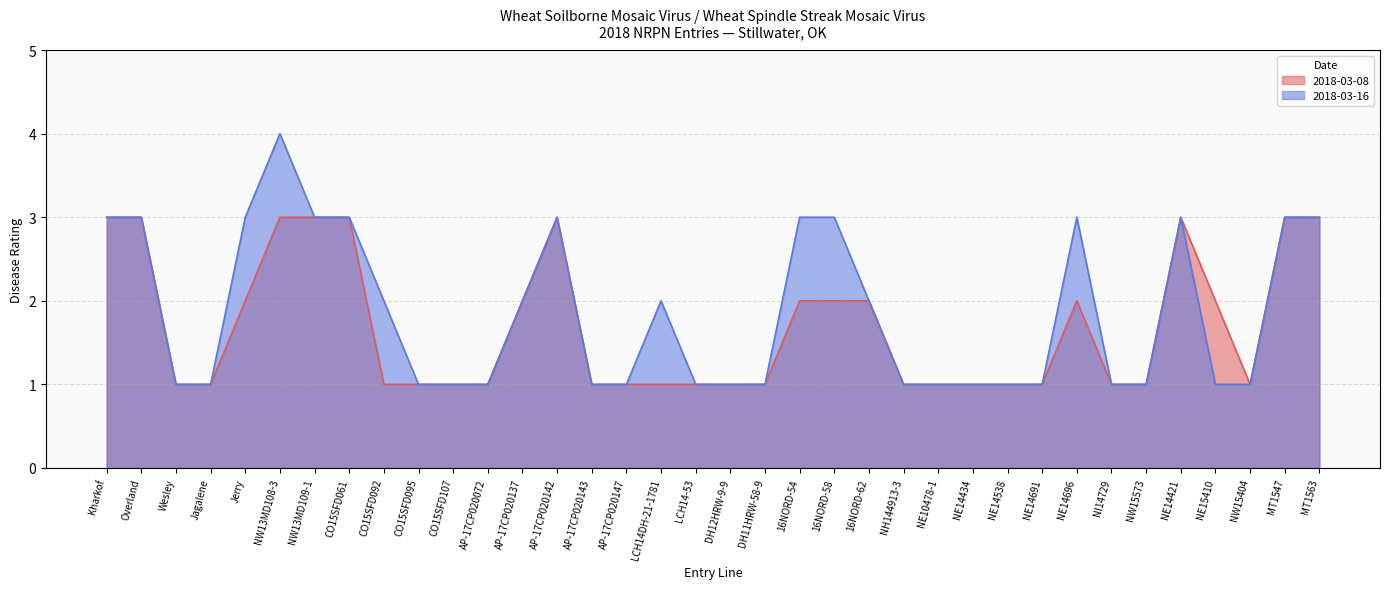

What is the label of the 15th point from the right?

16NORD-58